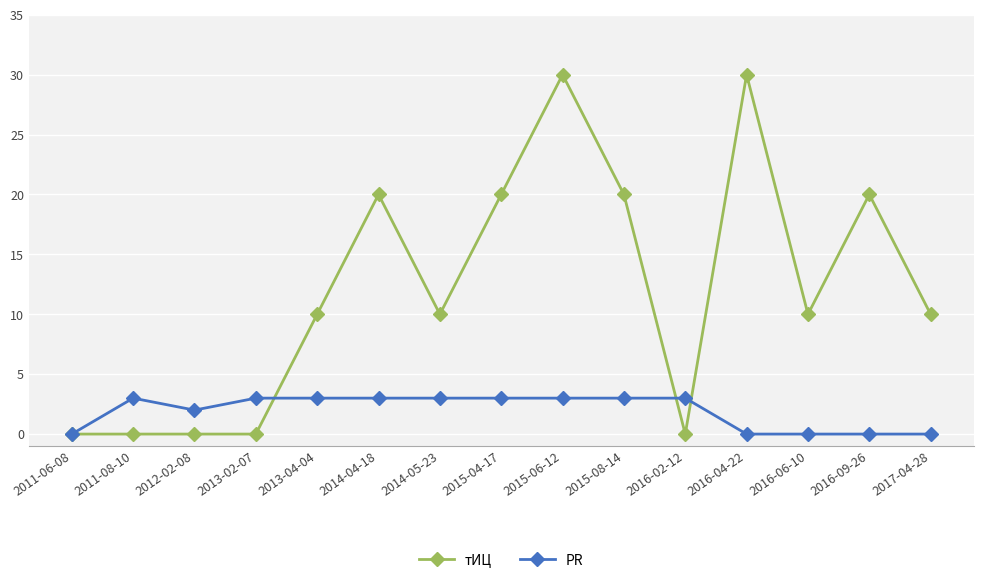

What is the maximum value for PR?

3